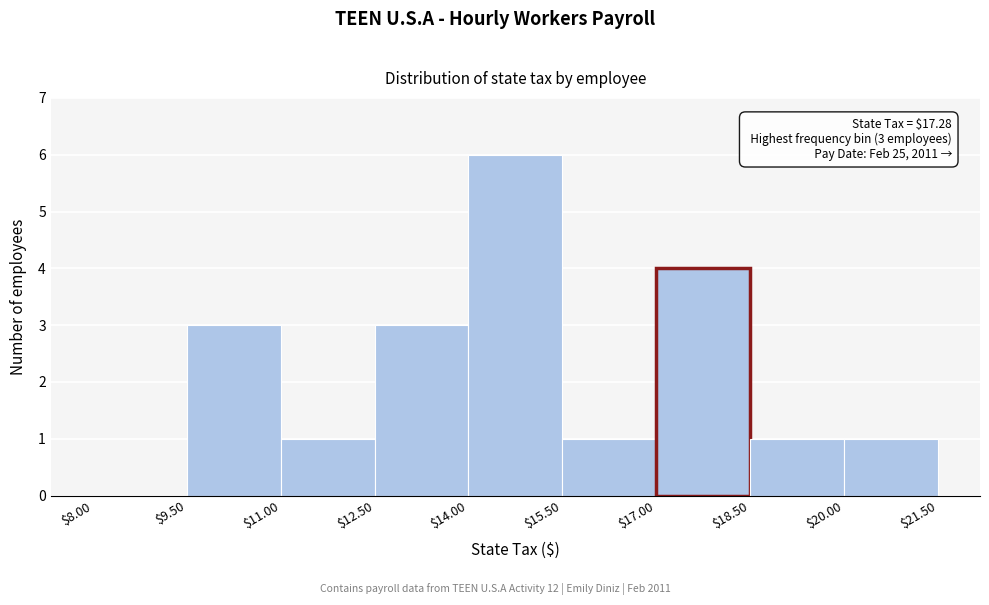

Over which range of the x-axis is the bar tallest?

$14.00 to $15.50